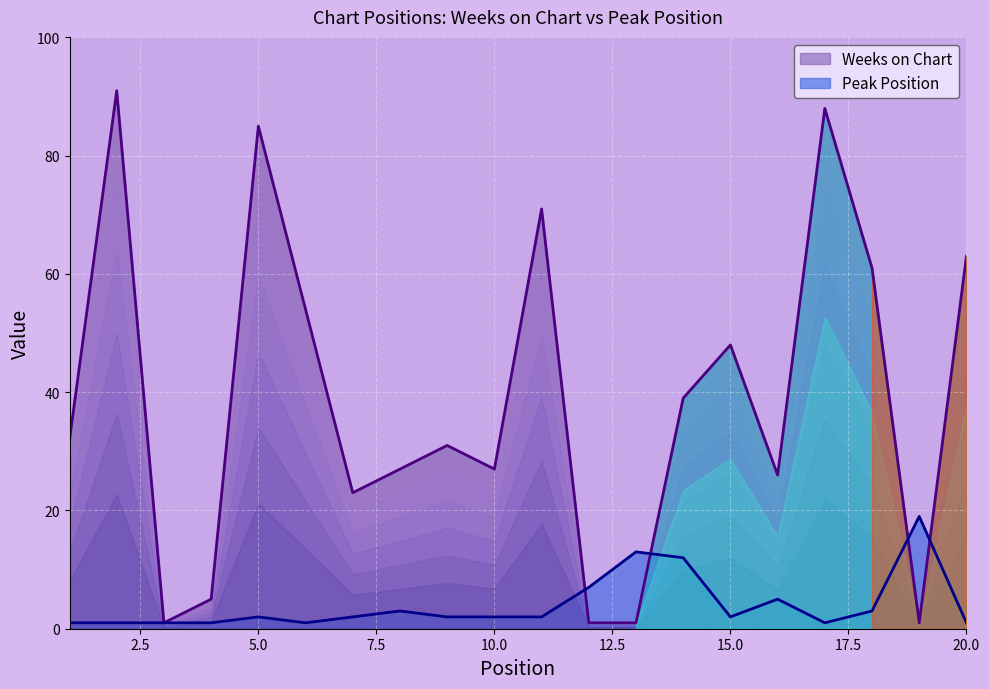

What is the difference between the maximum and minimum values in the Peak Position series?

18